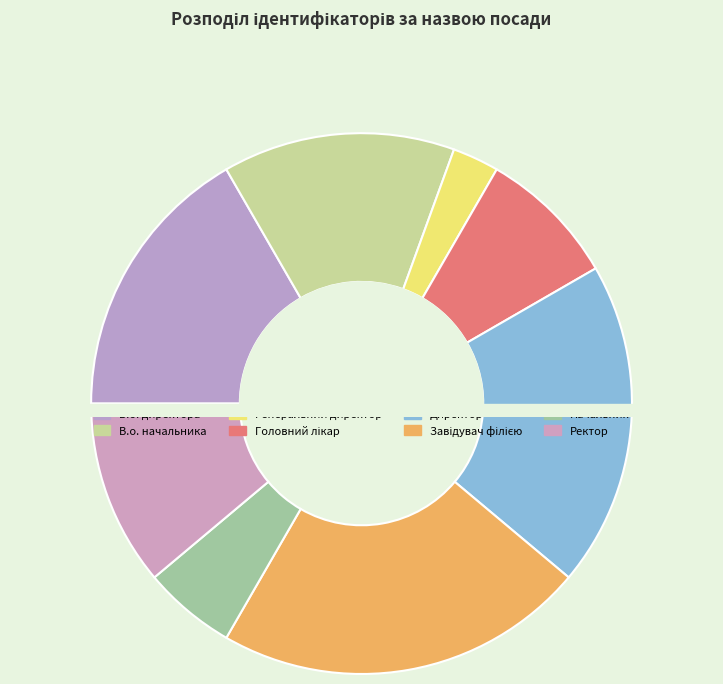

Is it true that Завідувач філією is 36% of the pie?

False